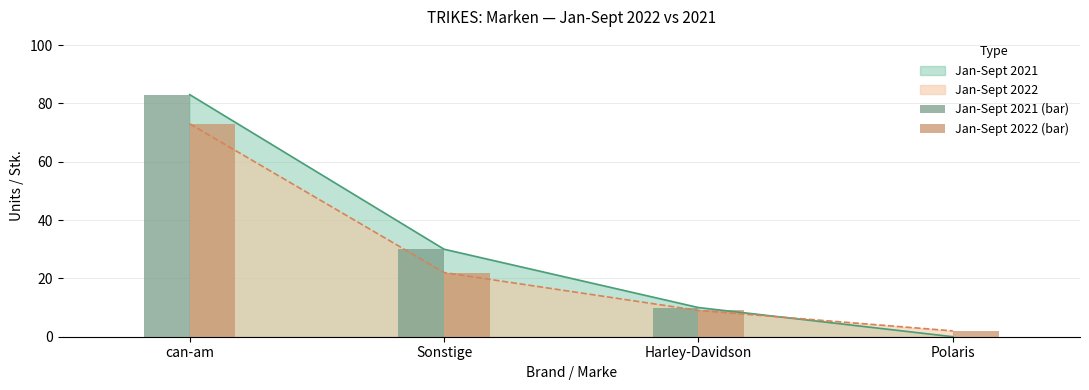

How many bars are there in total?

8